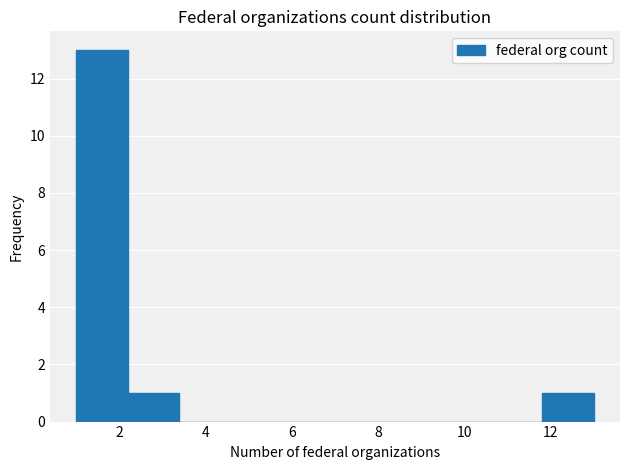

Over which range of the x-axis is the bar tallest?

1.0 to 2.2